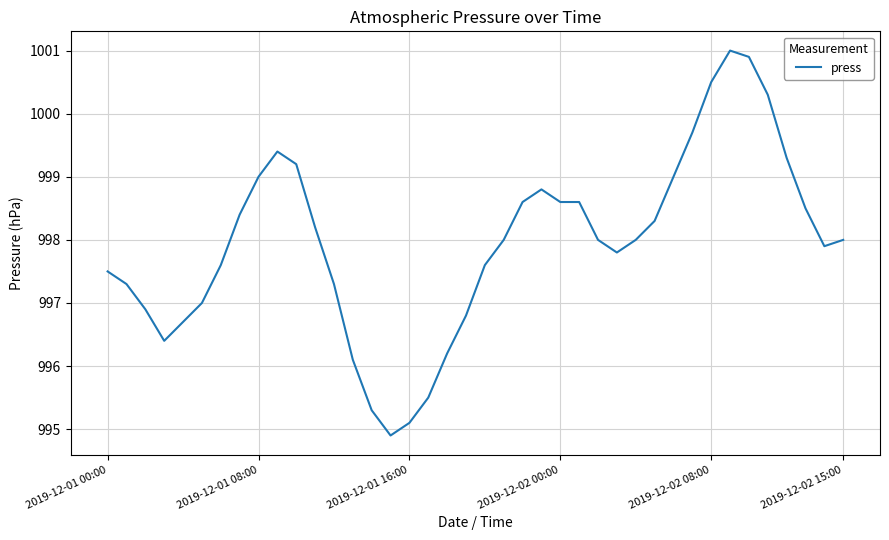

True or false: the data has more than 1 interior local peaks.

True